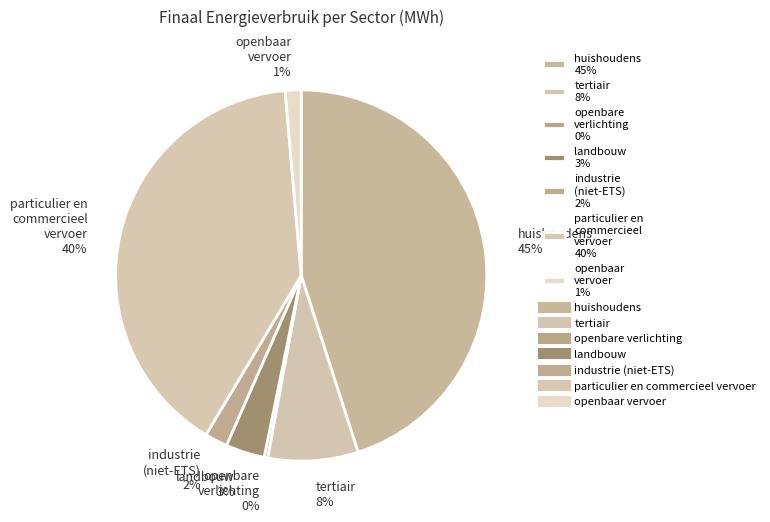

How many segments does this pie chart have?

7